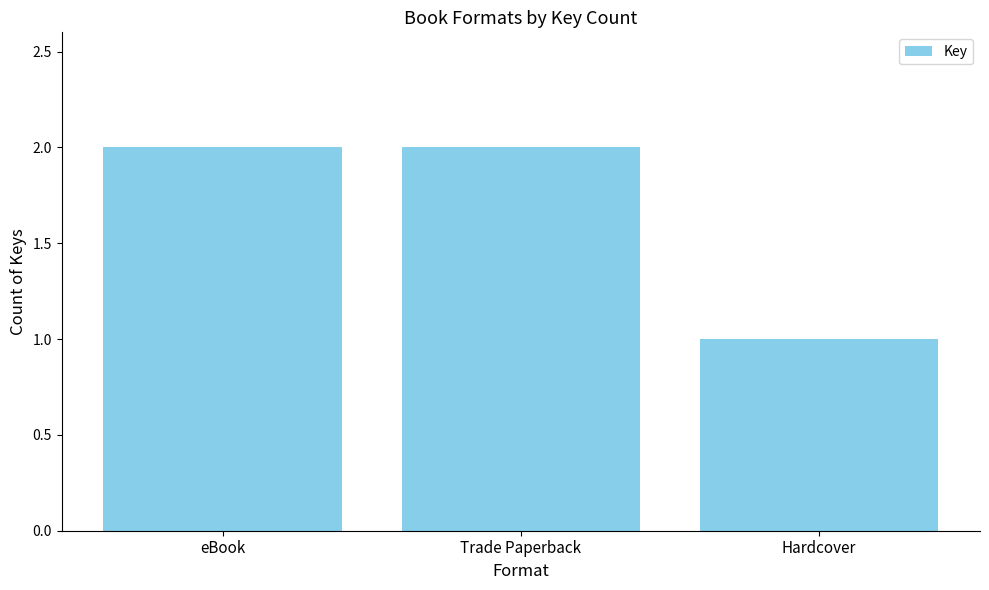

How many values are between 1 and 2?

3